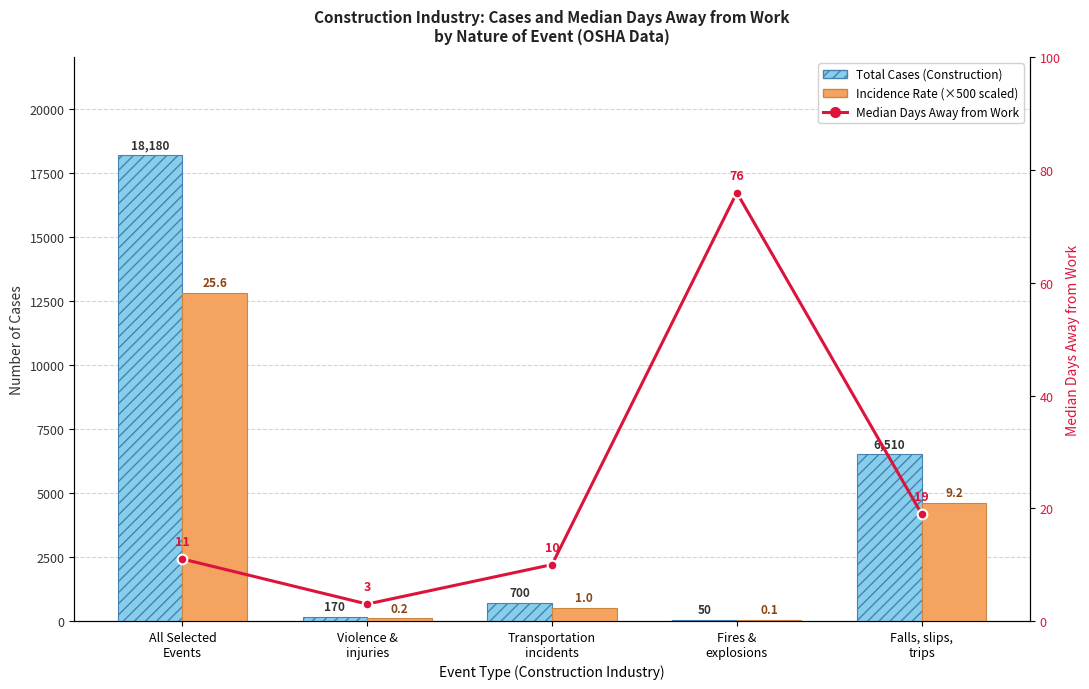

What is the lowest value of the Median Days Away from Work series?

3